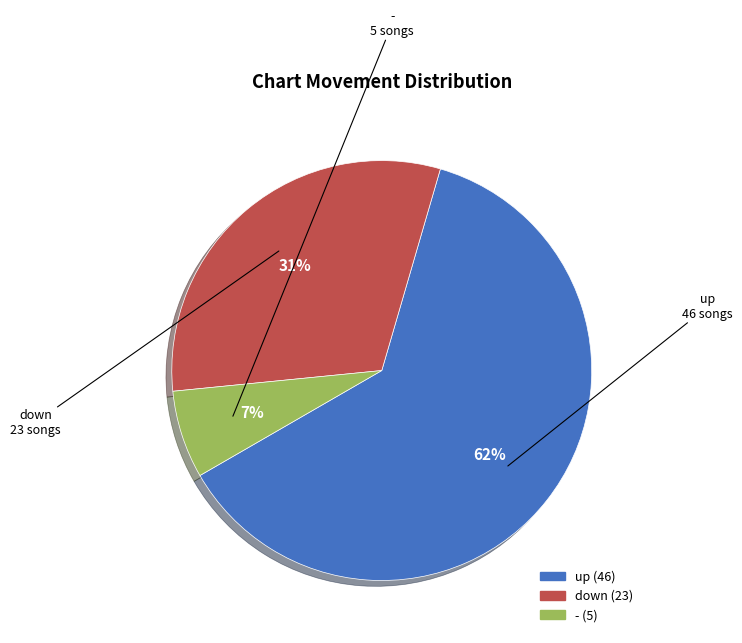

Do down and up together represent more than half of the pie?

Yes